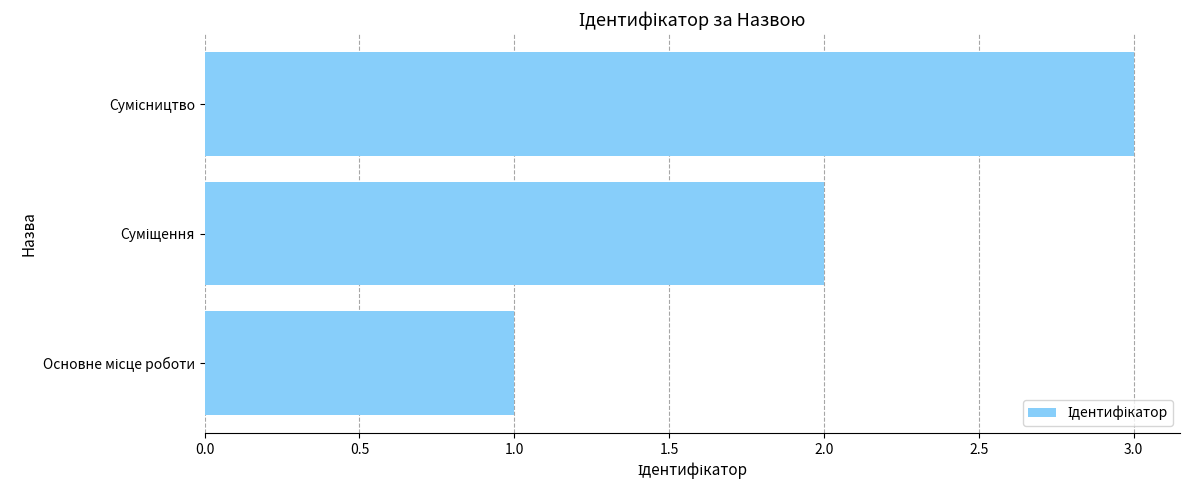

Are the bars grouped side by side (vs. stacked)?

No